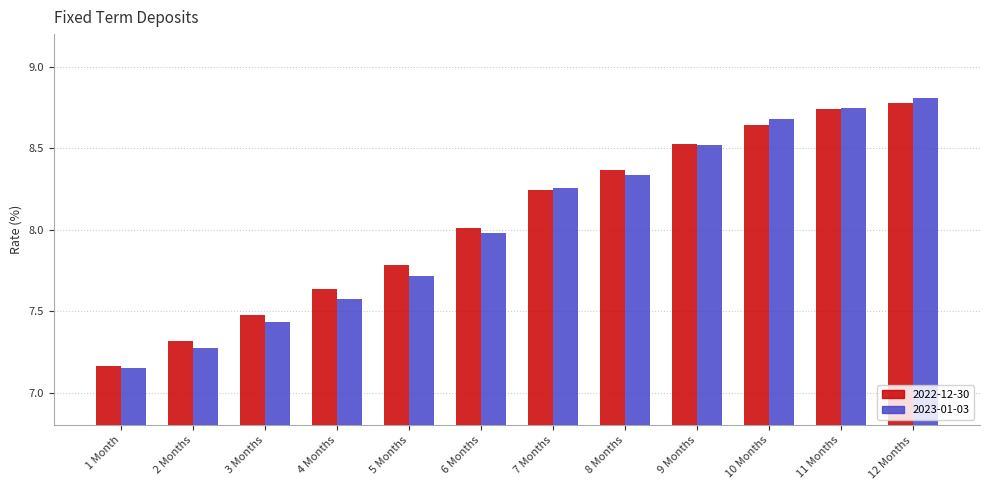

List the series in order of their peak value, highest first.

2023-01-03, 2022-12-30